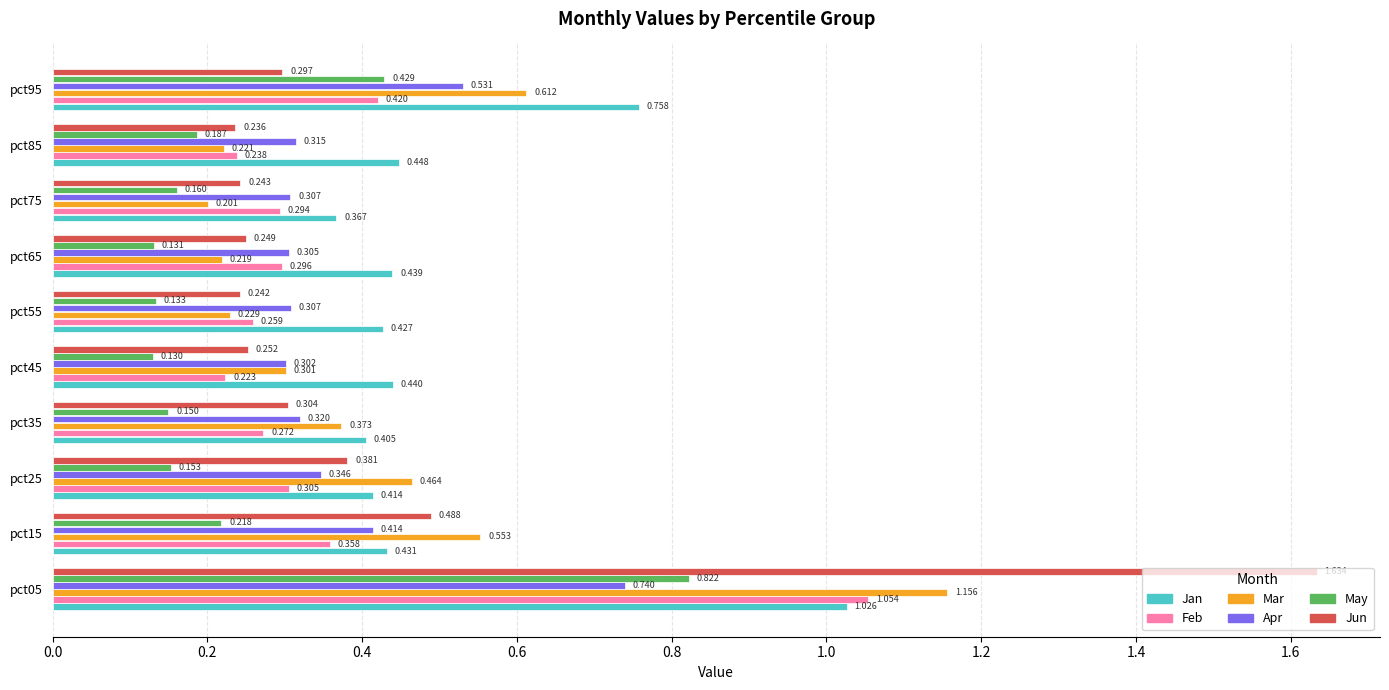

At pct95, list the series in order from largest to smallest.

Jan, Mar, Apr, May, Feb, Jun